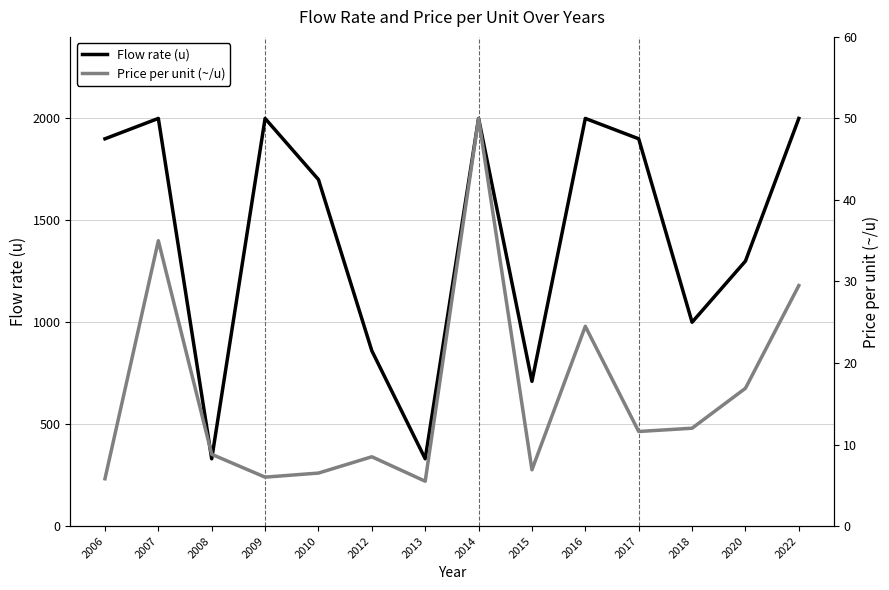

Reading left to right, transcribe all the data shown in this chart.

Flow rate (u): 2006=1900.0	2007=2000.0	2008=330.0	2009=2000.0	2010=1700.0	2012=860.0	2013=330.0	2014=2000.0	2015=710.0	2016=2000.0	2017=1900.0	2018=1000.0	2020=1300.0	2022=2000.0
Price per unit (~/u): 2006=5.8	2007=35.0	2008=8.8	2009=6.0	2010=6.5	2012=8.5	2013=5.5	2014=50.0	2015=6.9	2016=24.5	2017=11.6	2018=12.0	2020=16.9	2022=29.5